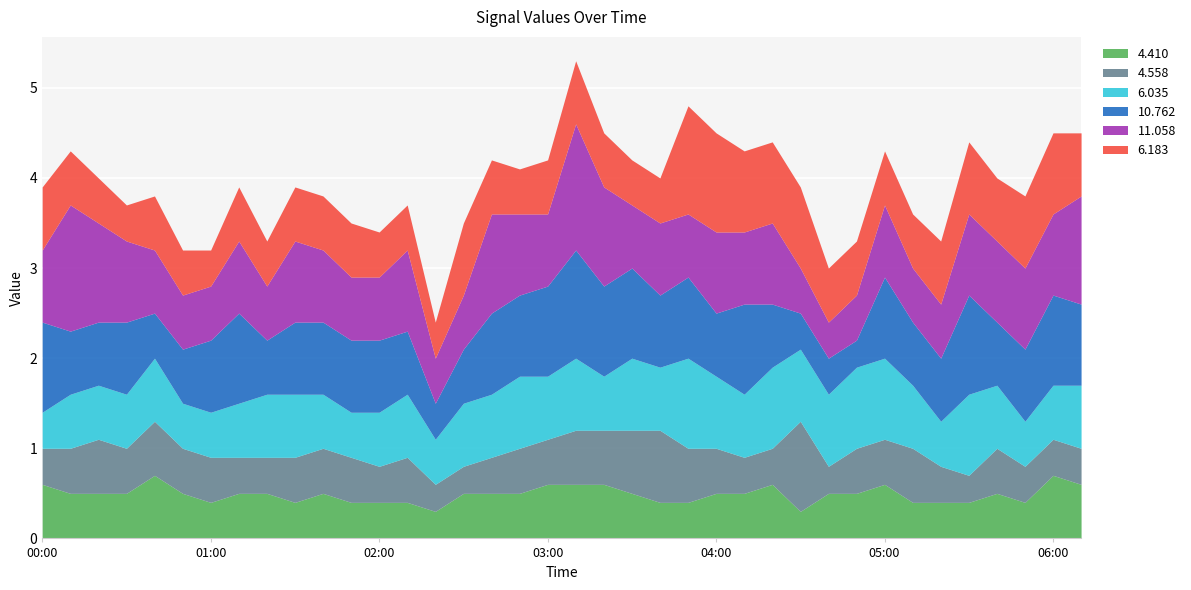

True or false: 4.410 and 4.558 intersect in this chart.

True